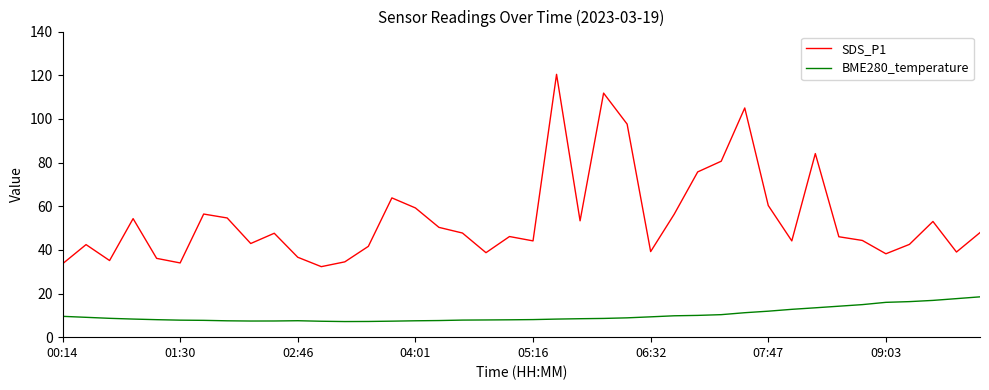

How many series are shown in this chart?

2